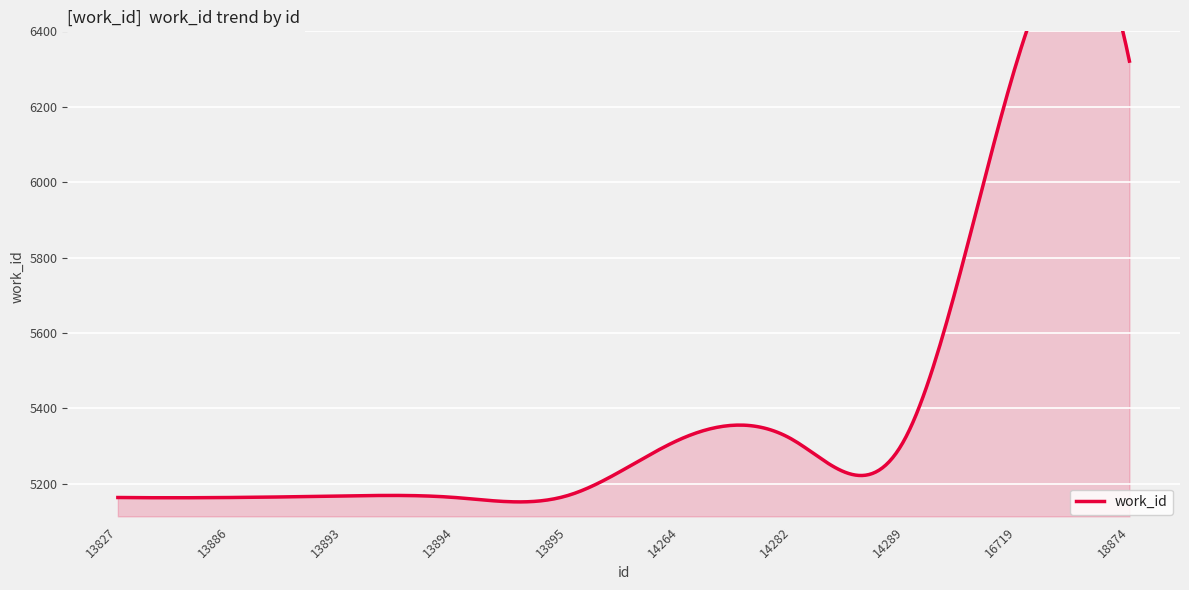

What is the value of the 6th point from the left?

5318